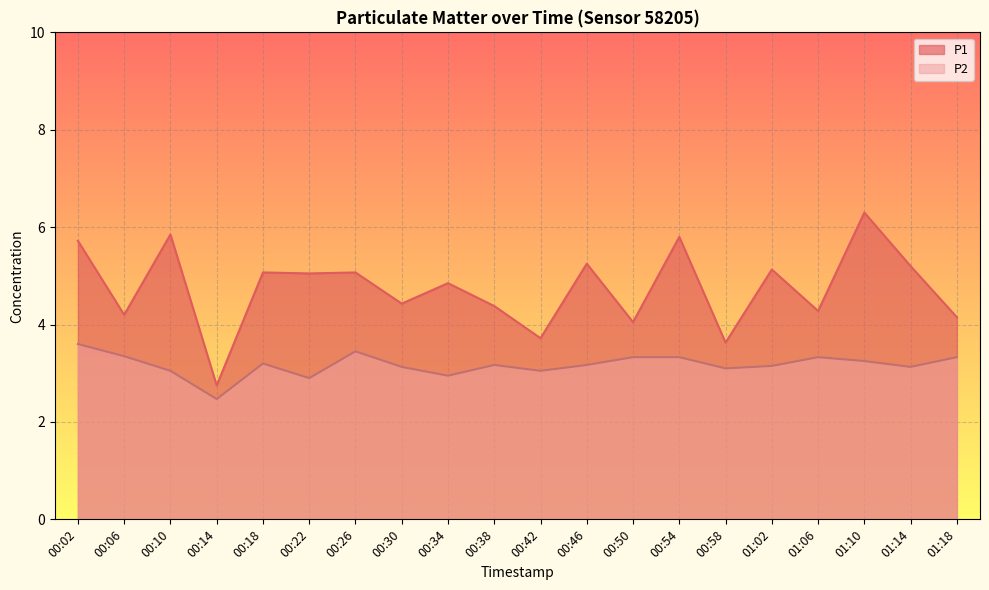

True or false: P2 has a value of 5.3 at 00:02.

False